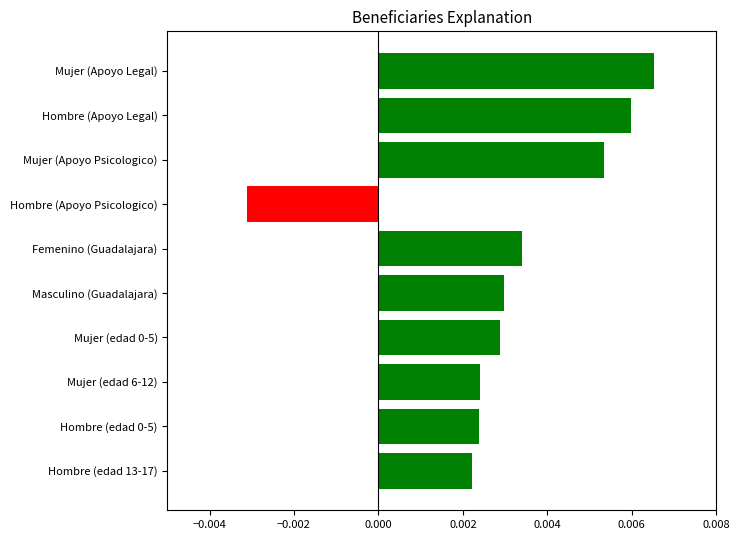

Which category has the lowest value across all series?

Hombre (Apoyo Psicologico)